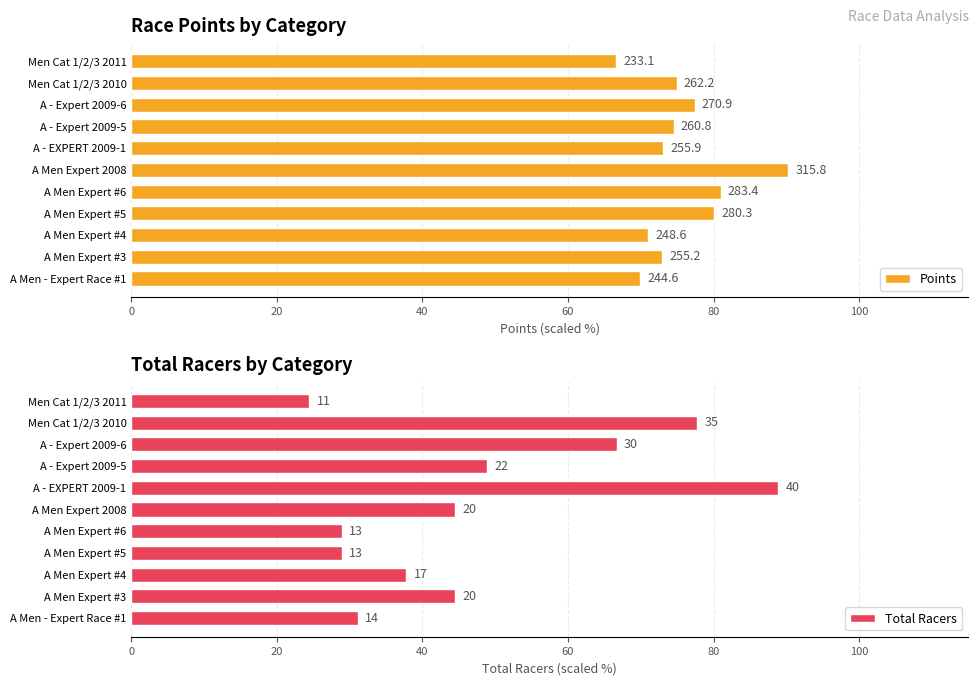

The Total Racers series shows 44.4 at A Men Expert 2008. True or false?

True